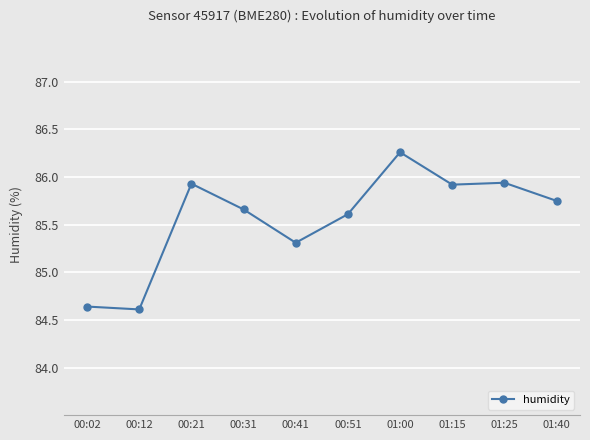

At which label does the data first exceed 85?

00:21